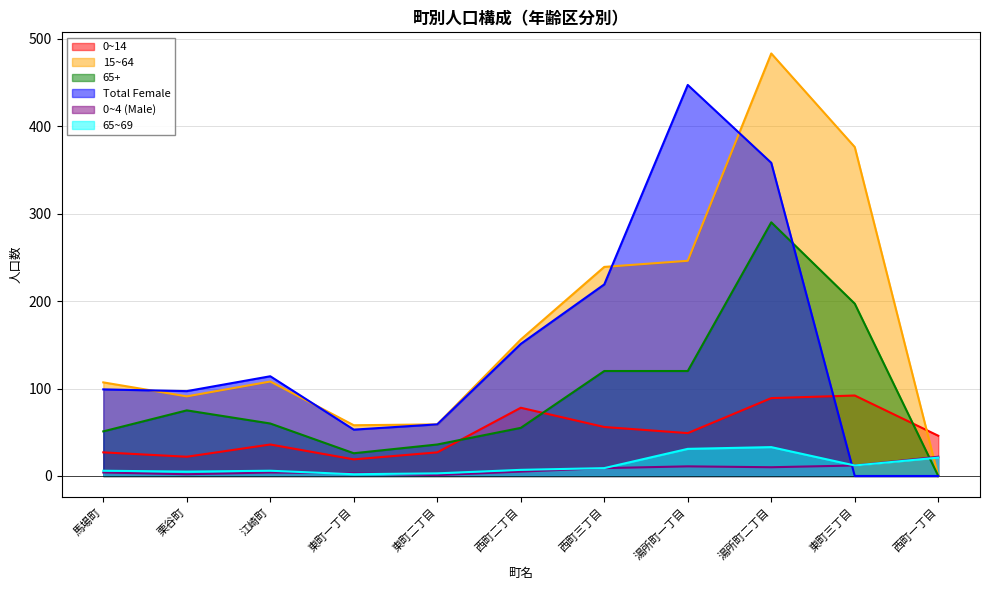

At 東町三丁目, list the series in order from smallest to largest.

Total Female, 0~4 (Male), 65~69, 0~14, 65+, 15~64